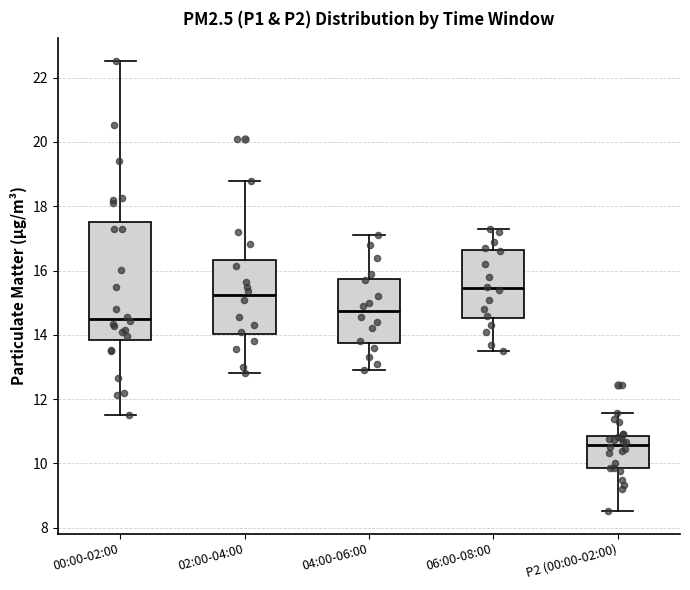

Reading left to right, transcribe this box plot: for each box, give where its median line is, the range the box spans, and where its two whiskers end, as read against the y-axis. The values are not printed on the chart, so give them approximately, as read against the axis.

00:00-02:00: median 14.6, box 13.8 to 17.6, whiskers 11.6 to 22.6
02:00-04:00: median 15.2, box 14.0 to 16.4, whiskers 12.8 to 18.8
04:00-06:00: median 14.8, box 13.8 to 15.8, whiskers 13.0 to 17.2
06:00-08:00: median 15.4, box 14.6 to 16.6, whiskers 13.6 to 17.4
P2 (00:00-02:00): median 10.6, box 9.8 to 10.8, whiskers 8.6 to 11.6